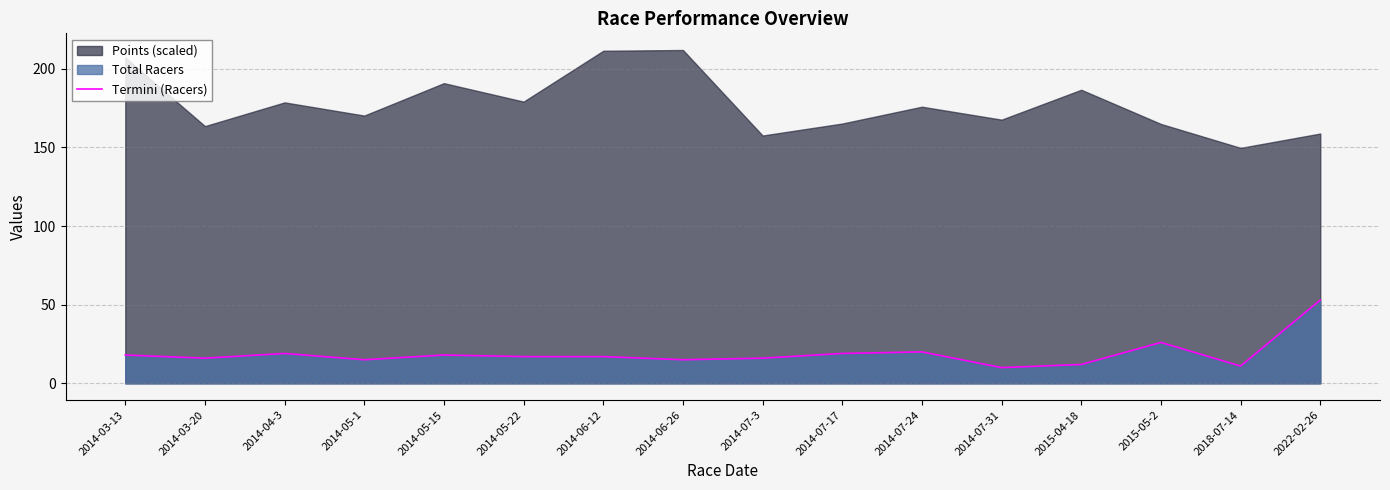

Reading left to right, transcribe all the data shown in this chart.

18	16	19	15	18	17	17	15	16	19	20	10	12	26	11	53